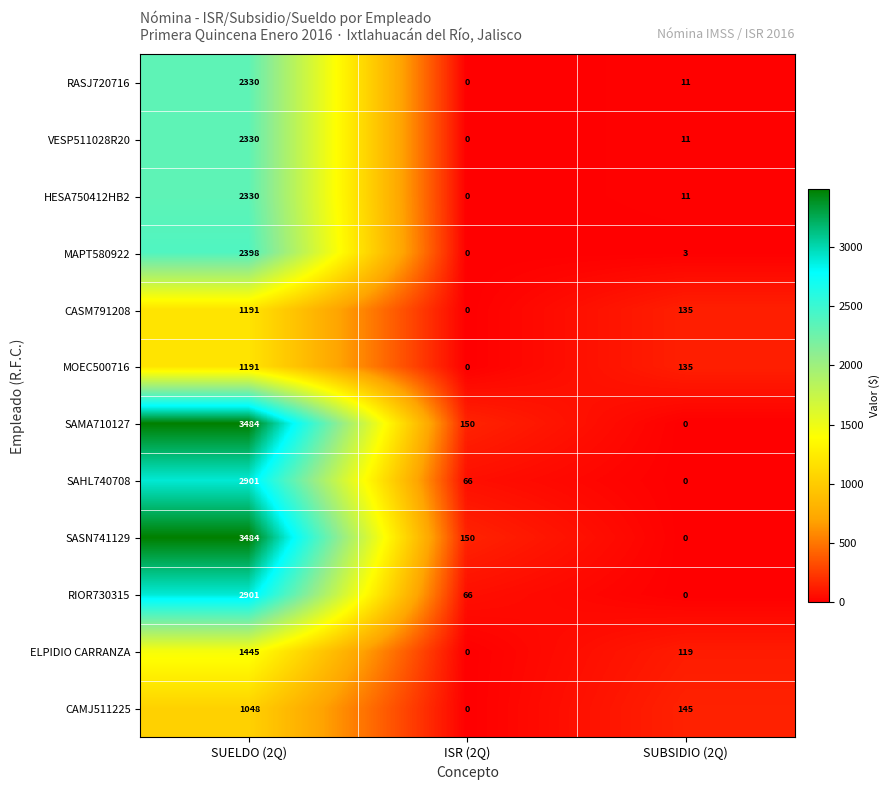

At which label is HESA750412HB2 closest to 1165?

SUBSIDIO (2Q)